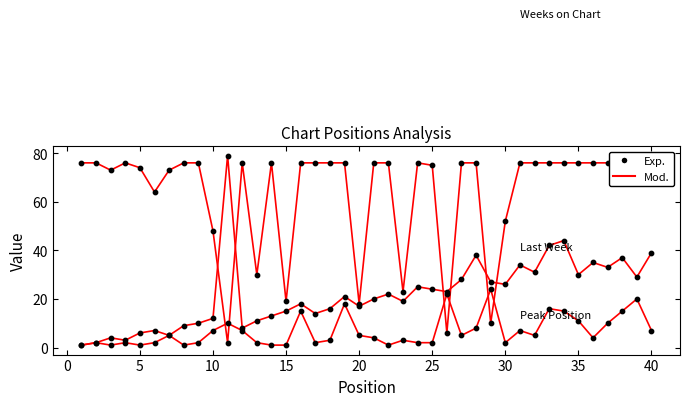

At how many categories does at least one series exceed 56?

32